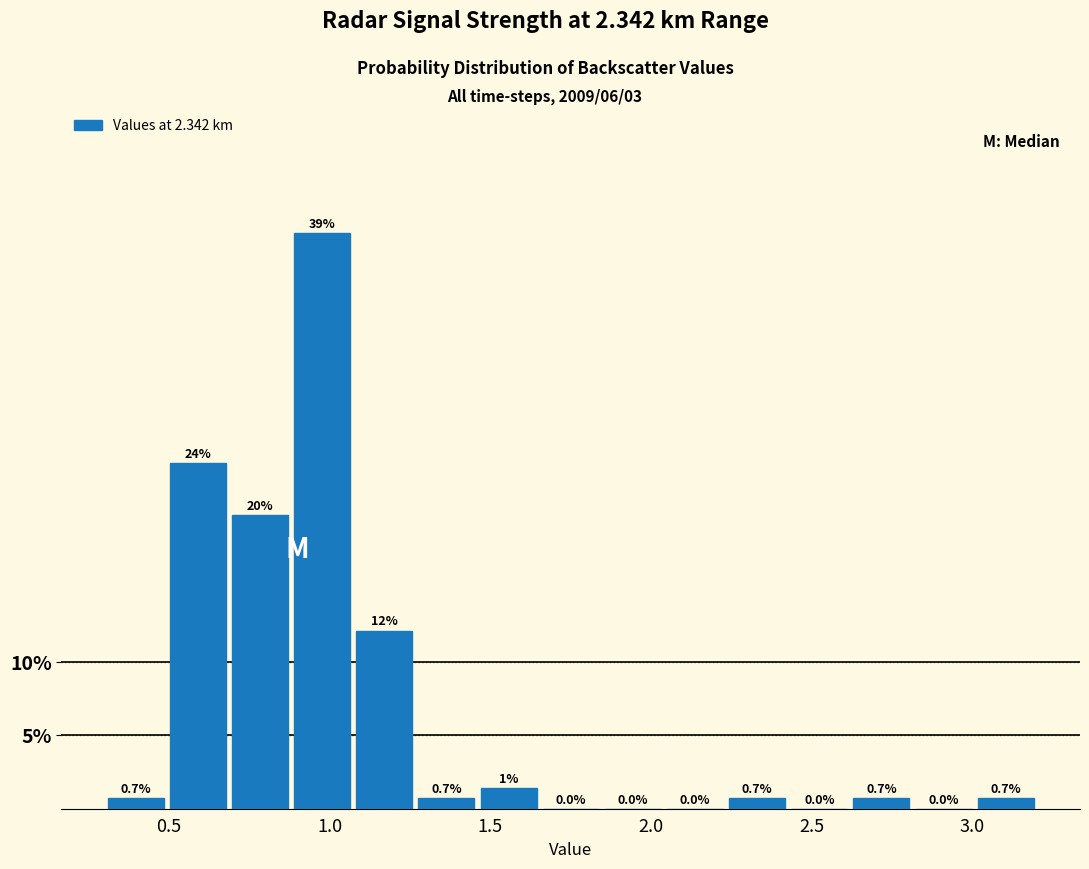

Read against the x-axis, roughly where is the centre of the tallest bar?

1.00